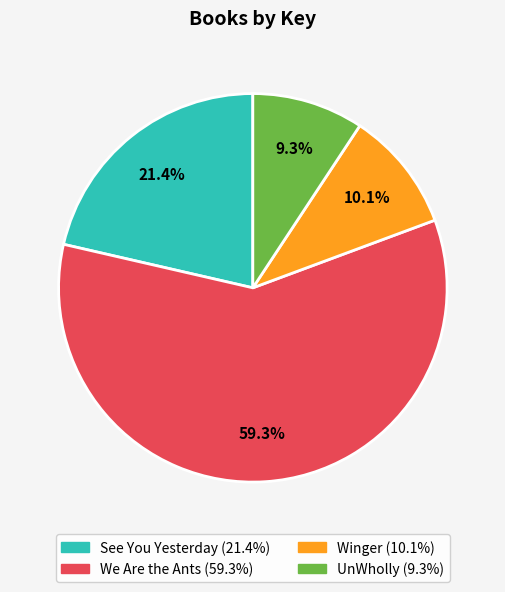

To the nearest percent, what portion does UnWholly represent?

9%